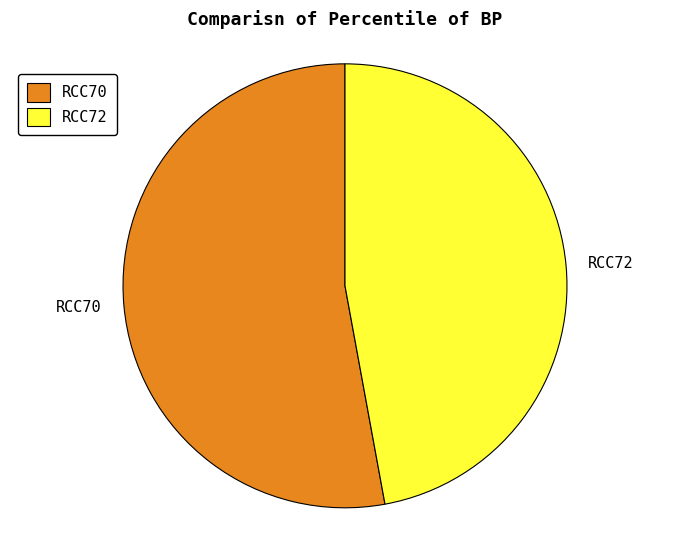

Which slice represents more than half of the pie?

RCC70